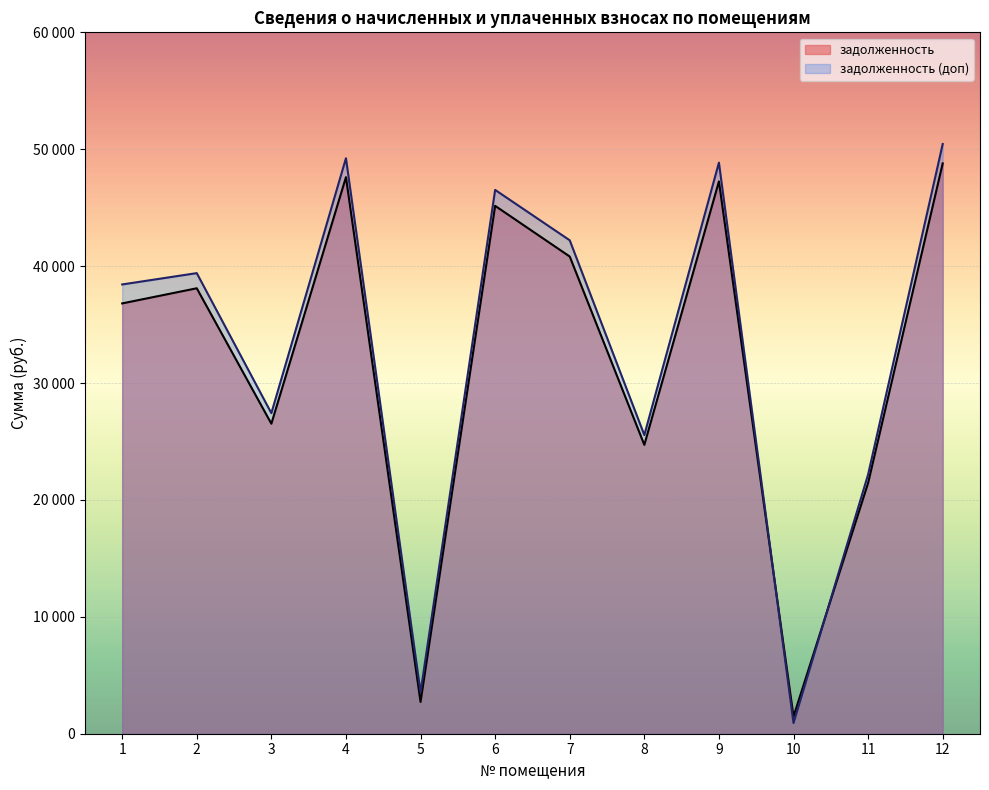

What is the spread (max minus min) of values at 6?

1363.6